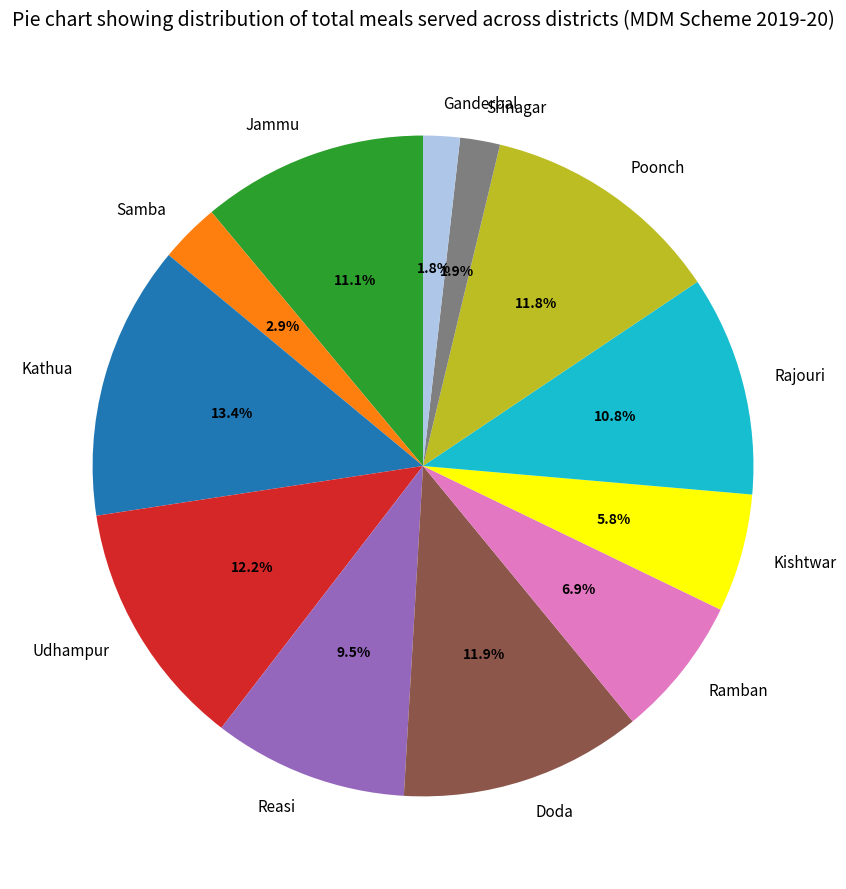

Is it true that Ganderbal is 2% of the pie?

True